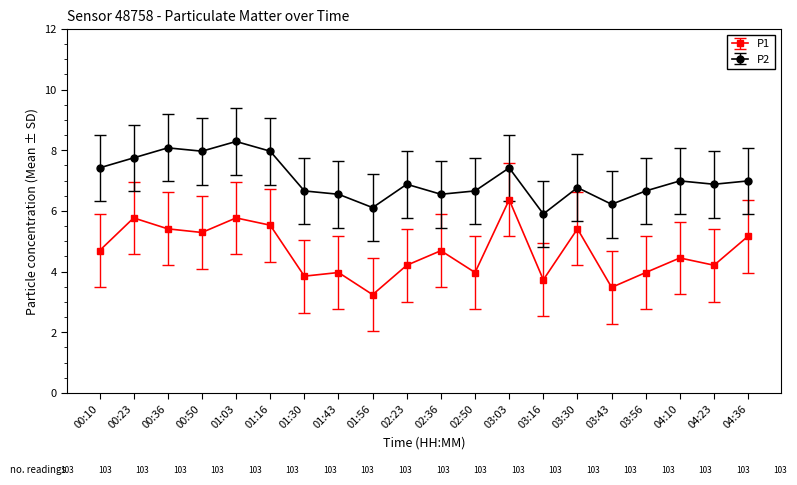

Which series changed the most between 00:50 and 04:10?

P2